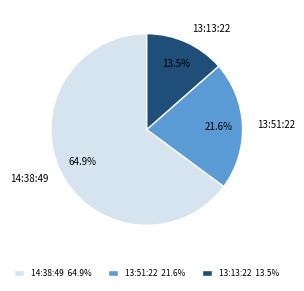

True or false: 14:38:49 accounts for 55% of the total.

False